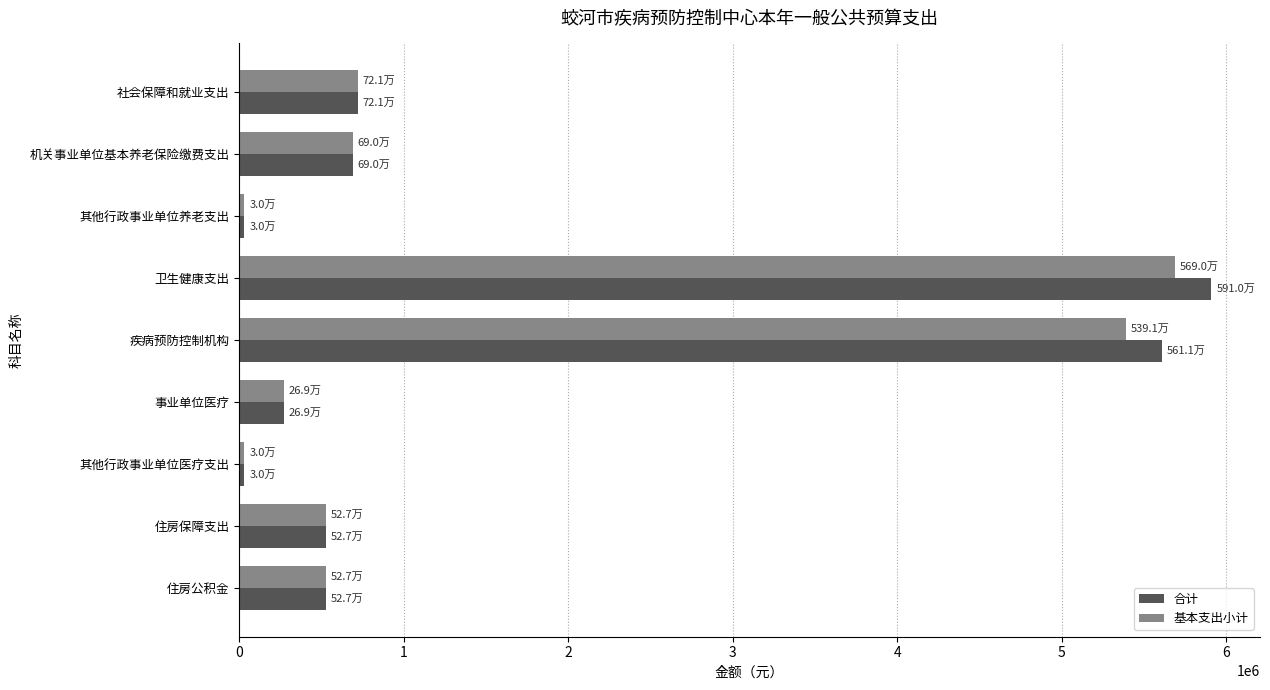

Is the value of 合计 at 其他行政事业单位医疗支出 greater than the value of 基本支出小计 at 事业单位医疗?

No